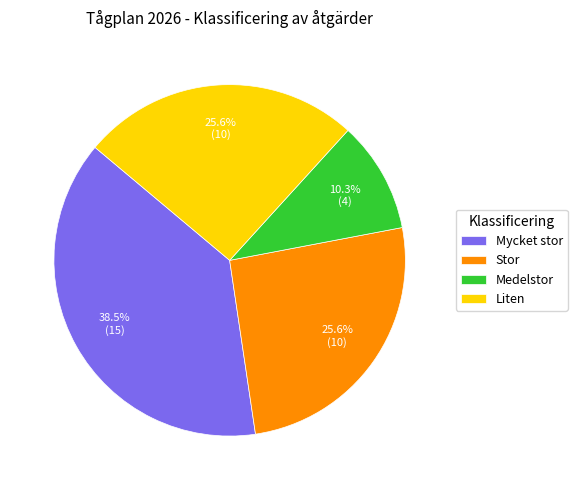

To the nearest percent, what is the difference between the largest and smallest slice percentages?

28%